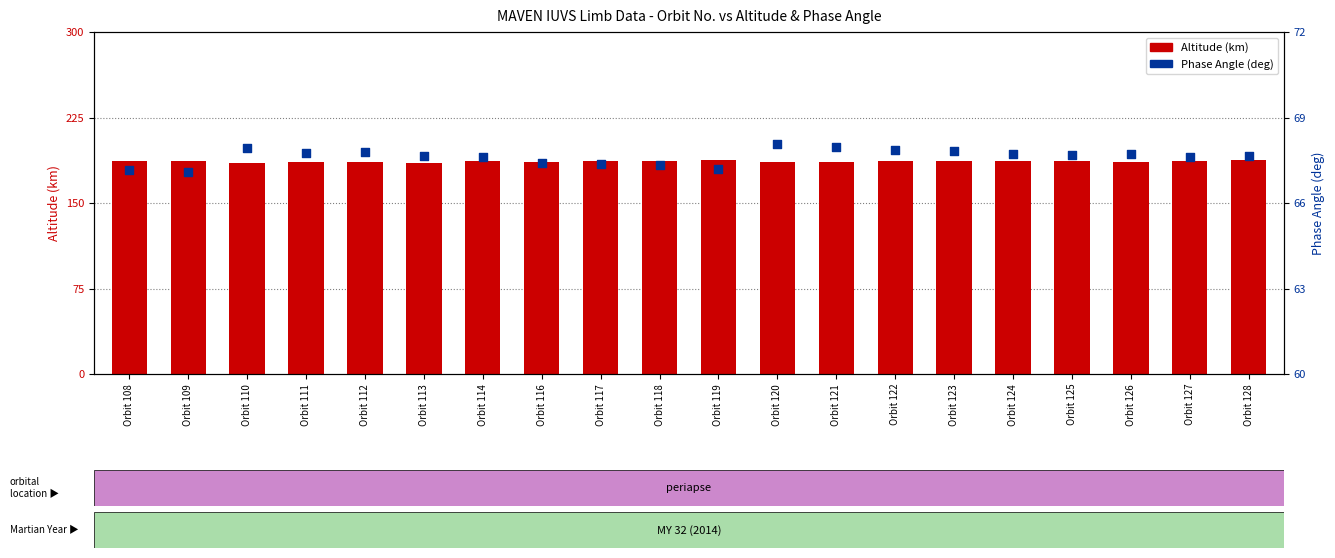

What are all the series names shown in the legend?

Altitude (km), Phase Angle (deg)